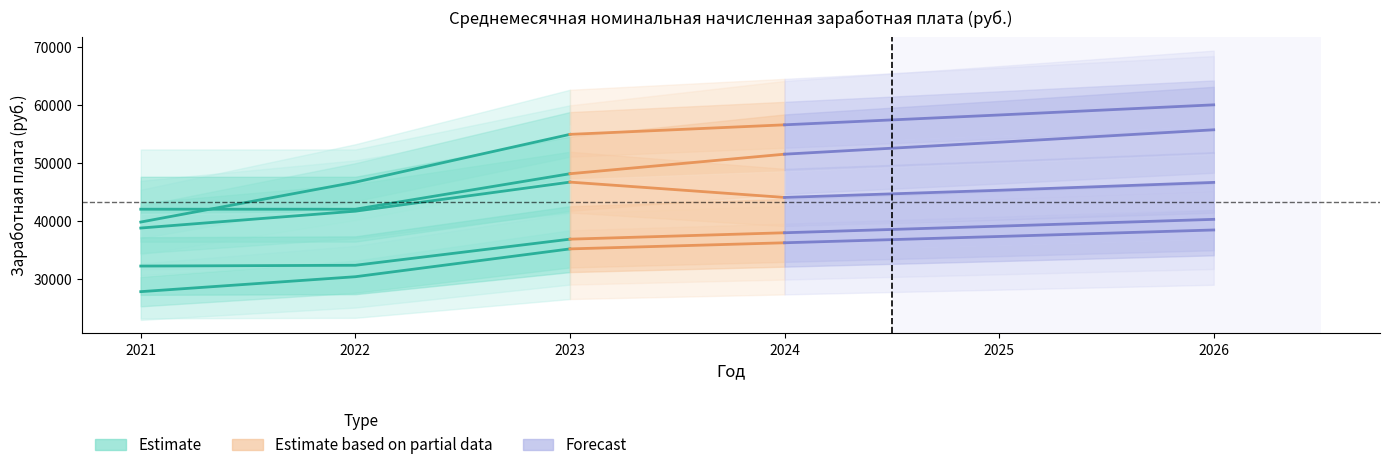

Between 2025 and 2026, which is larger?

2026